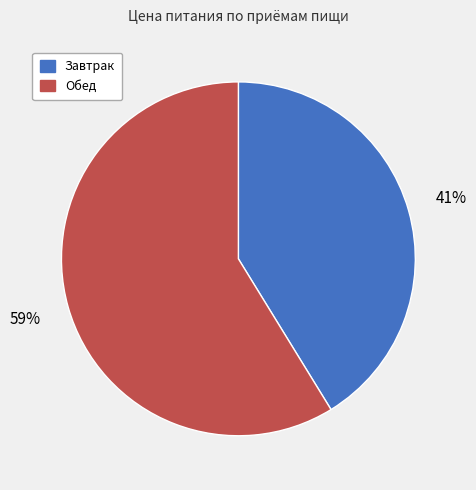

Which slice is the largest?

Обед